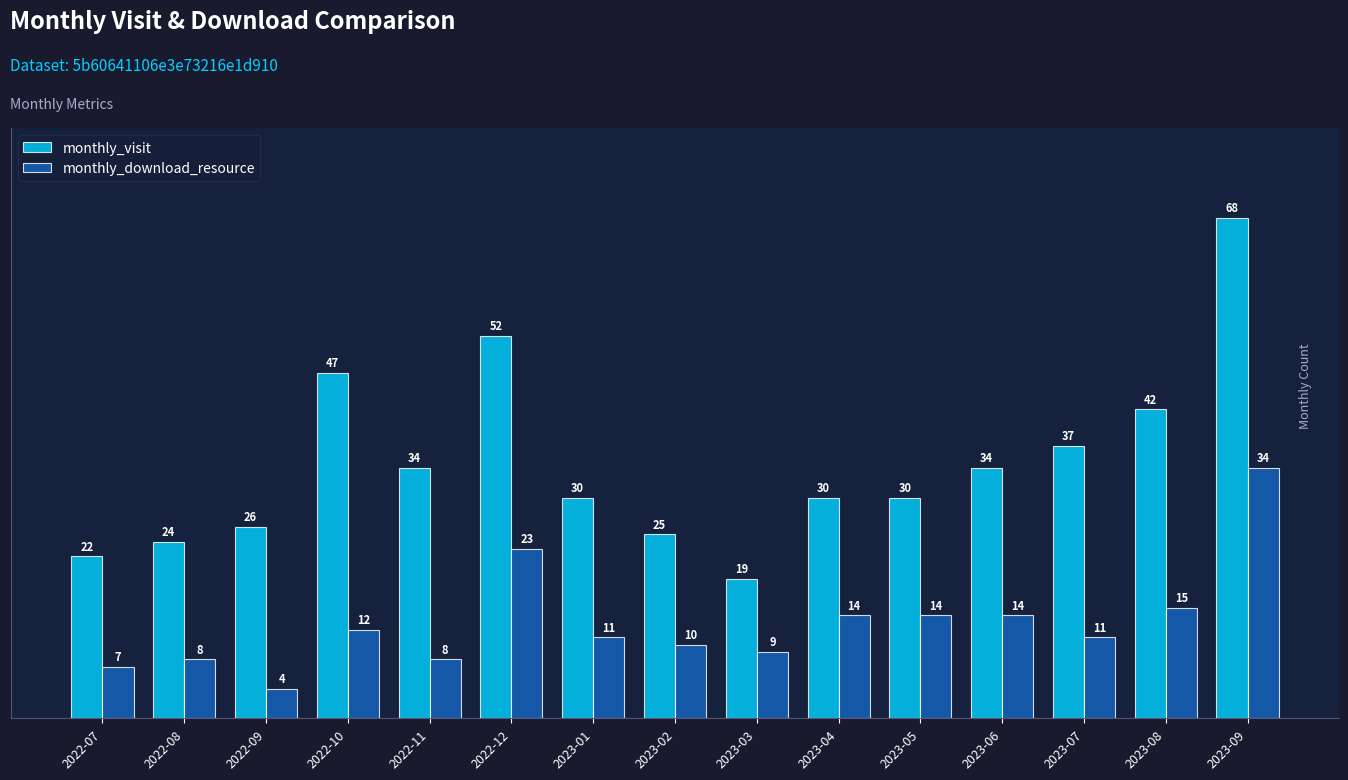

How many values in the monthly_download_resource series are below 11?

6